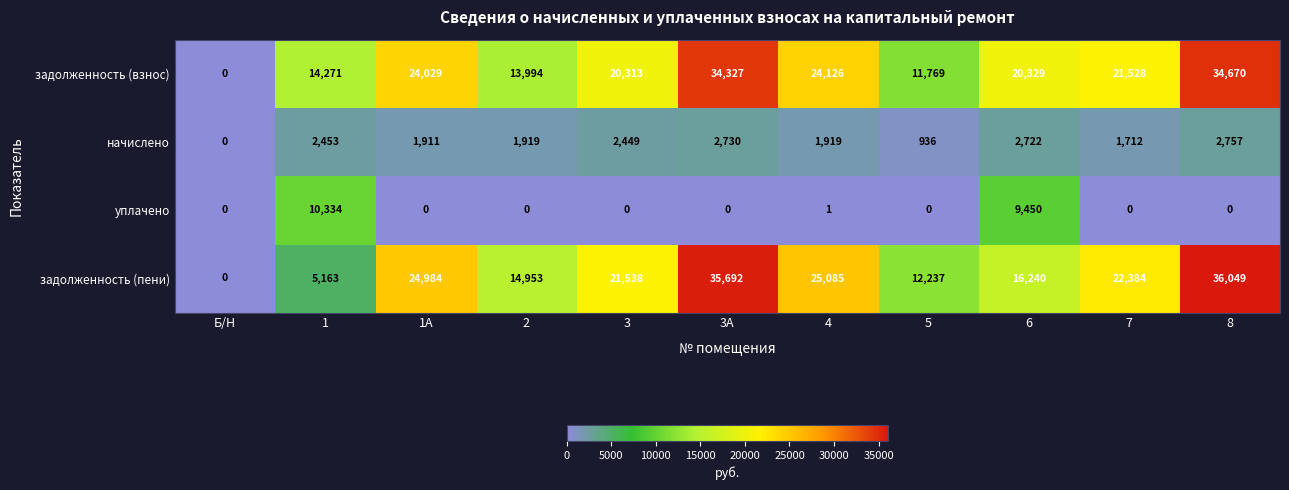

Which series has the largest total across all categories?

задолженность (взнос)